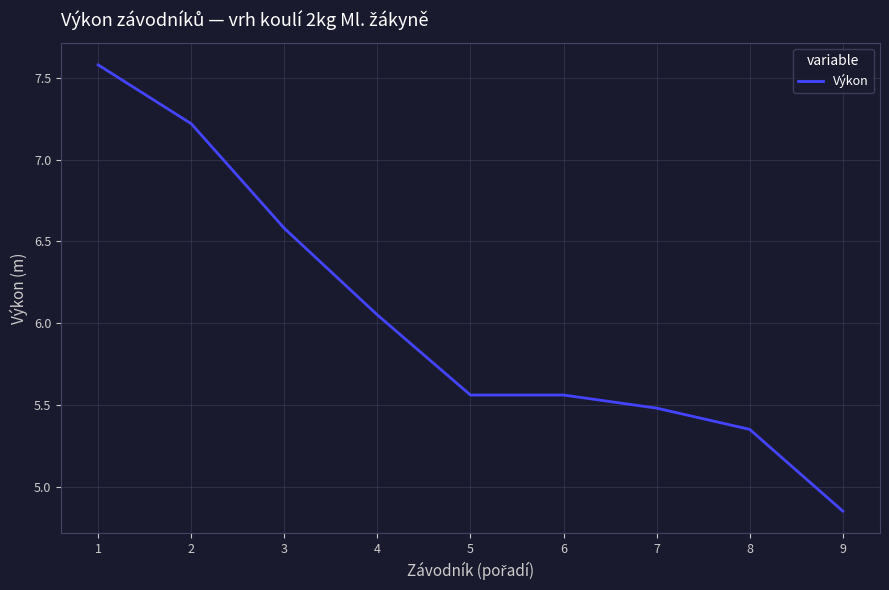

The value at 2 is 7.2. True or false?

True